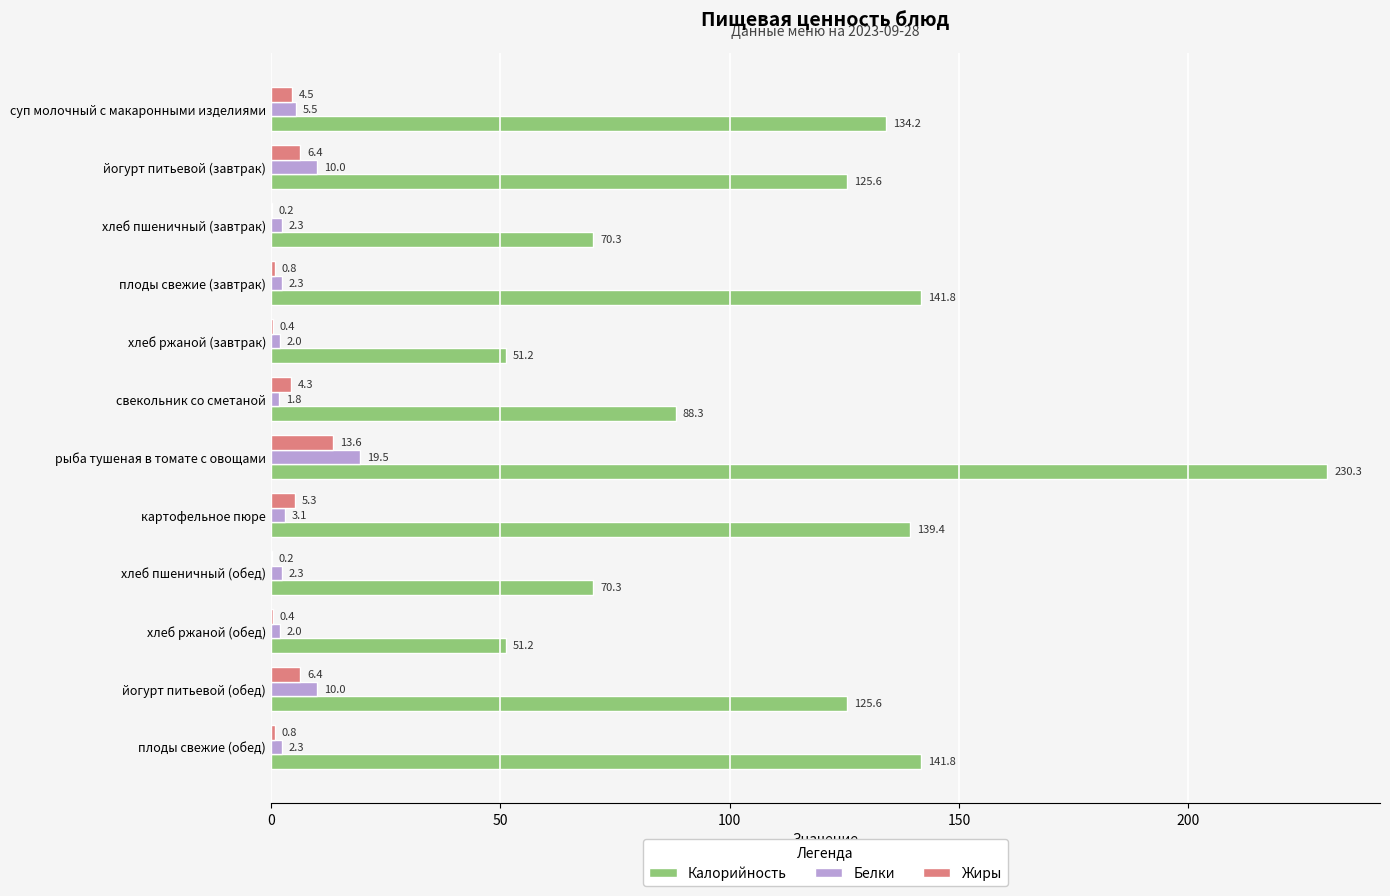

What are all the series names shown in the legend?

Калорийность, Белки, Жиры